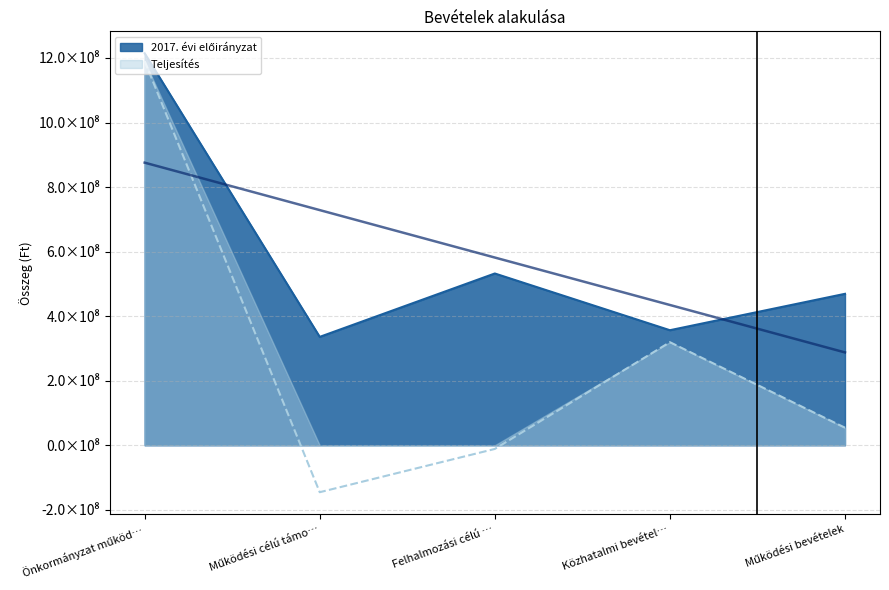

True or false: 2017. évi előirányzat has more than 0 interior local peaks.

True